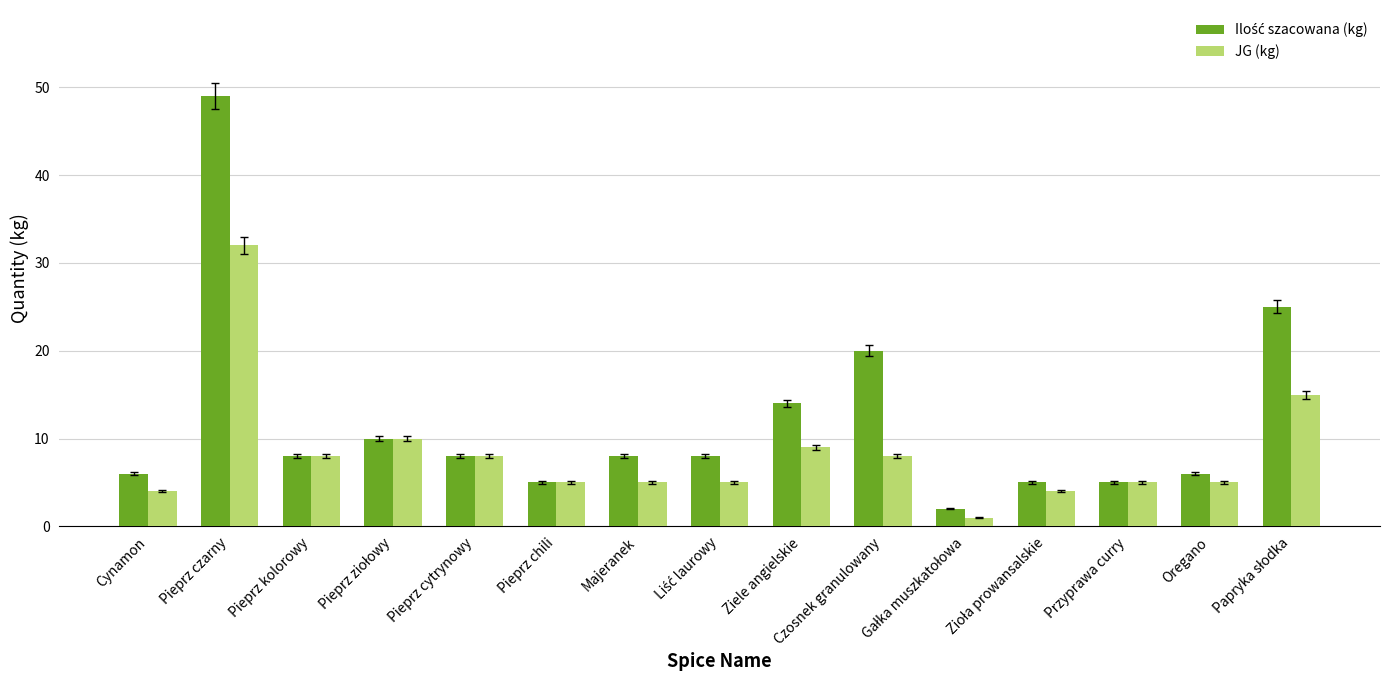

At how many categories does at least one series exceed 29?

1